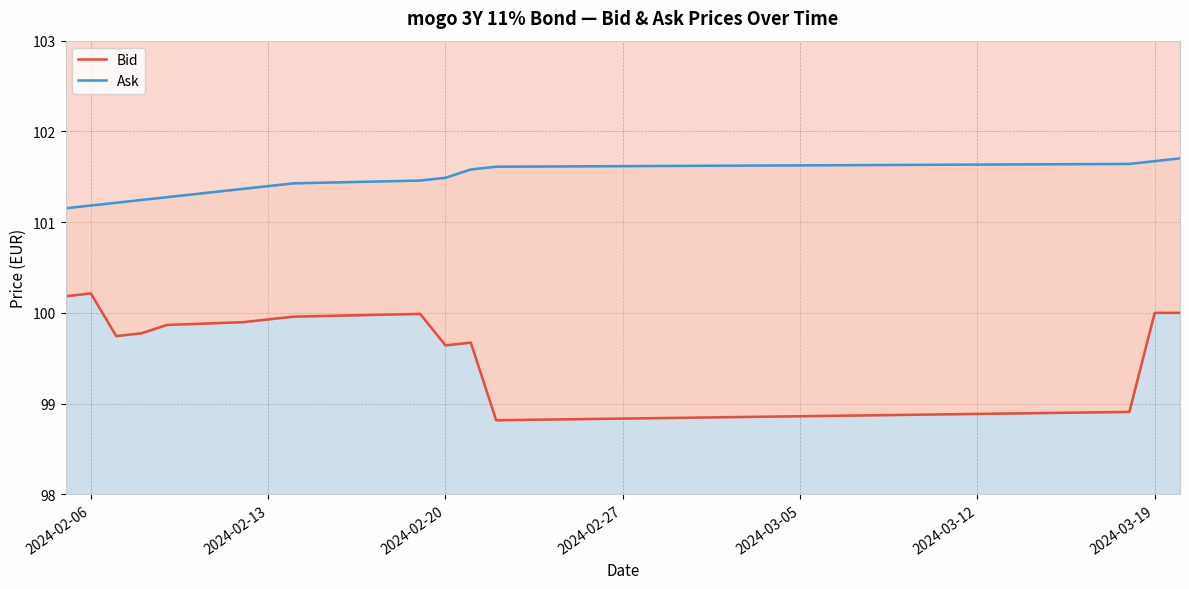

Reading left to right, transcribe all the data shown in this chart.

Bid: 100.2	100.2	99.7	99.8	99.9	99.9	99.9	100.0	100.0	99.6	99.7	98.8	98.9	100.0	100.0
Ask: 101.2	101.2	101.2	101.2	101.3	101.4	101.4	101.4	101.5	101.5	101.6	101.6	101.6	101.7	101.7